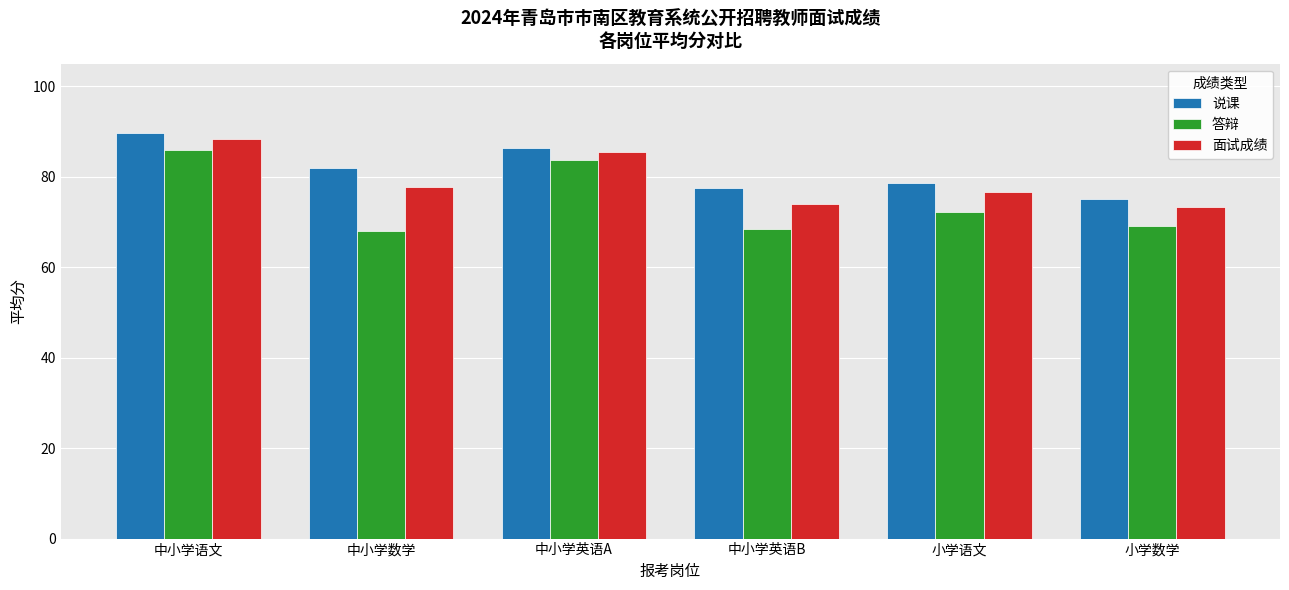

The value of 说课 at 小学语文 is 78.7. True or false?

True